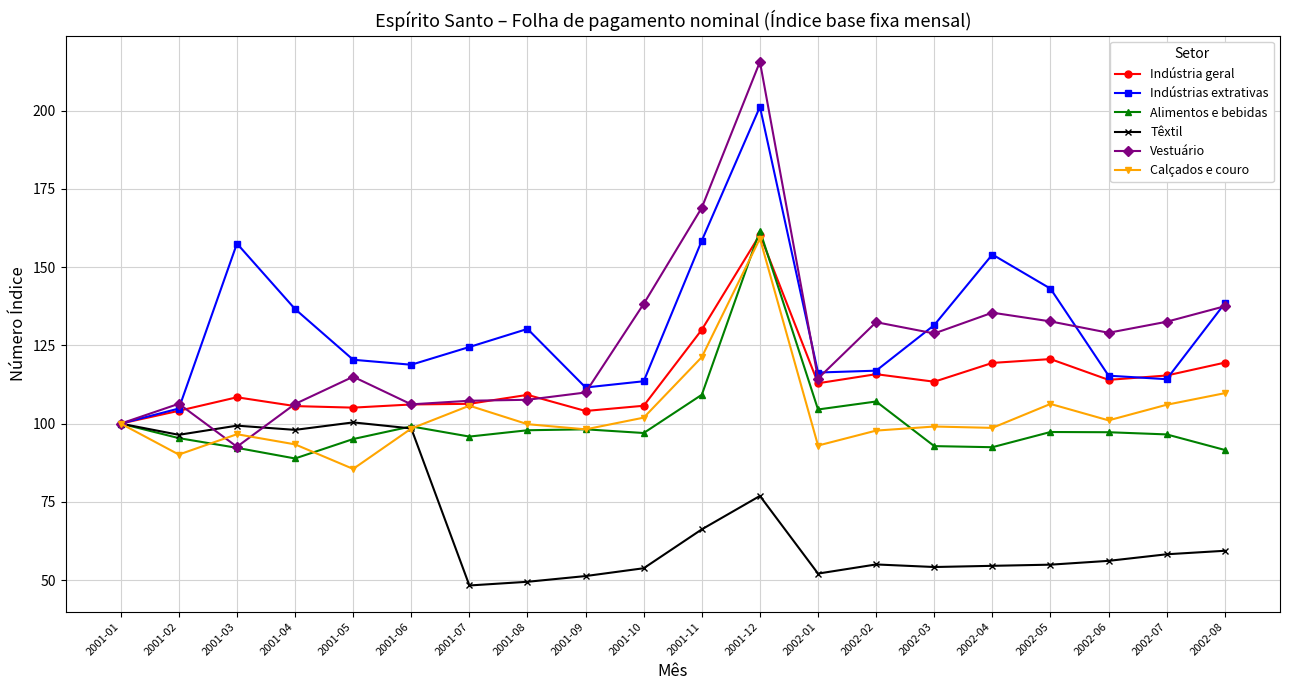

What is the minimum value shown in the chart?

48.3